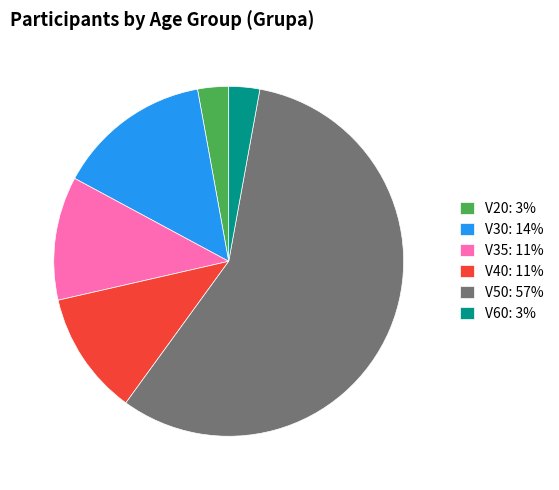

Does V50 account for over 50% of the chart?

Yes